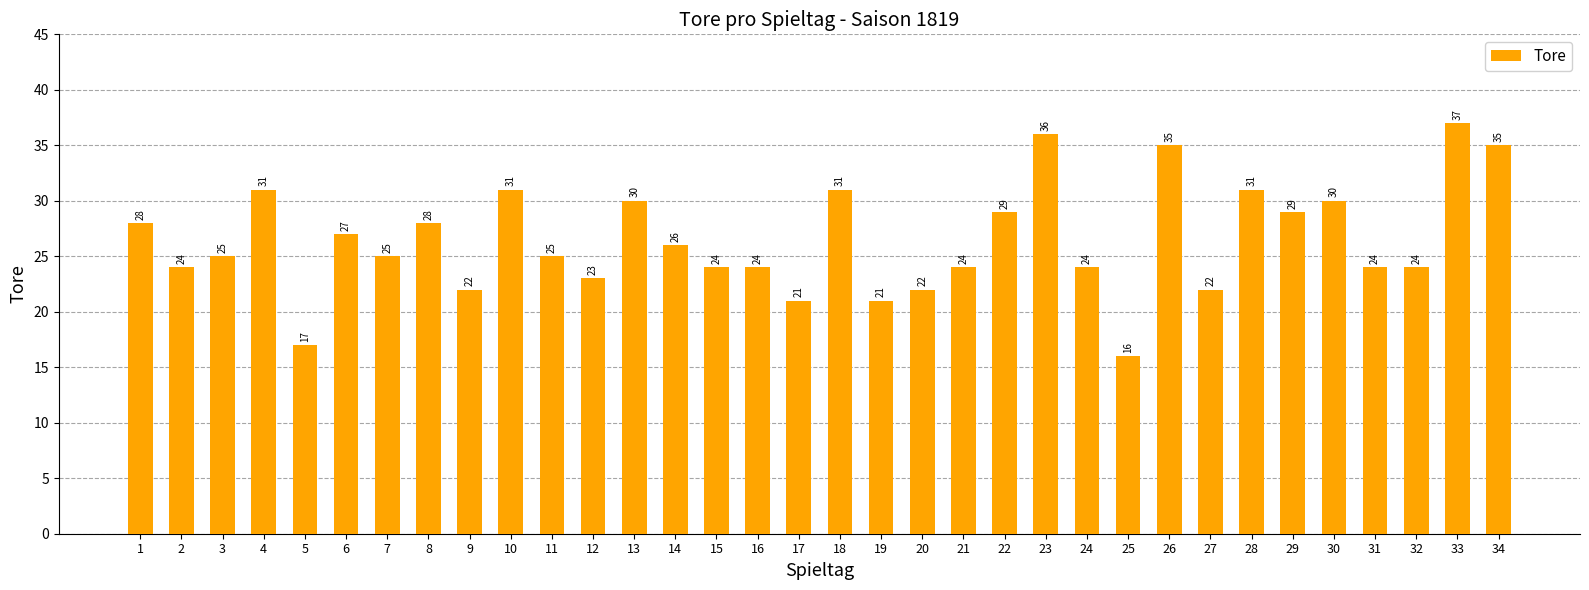

What is the difference between the maximum and minimum values?

21